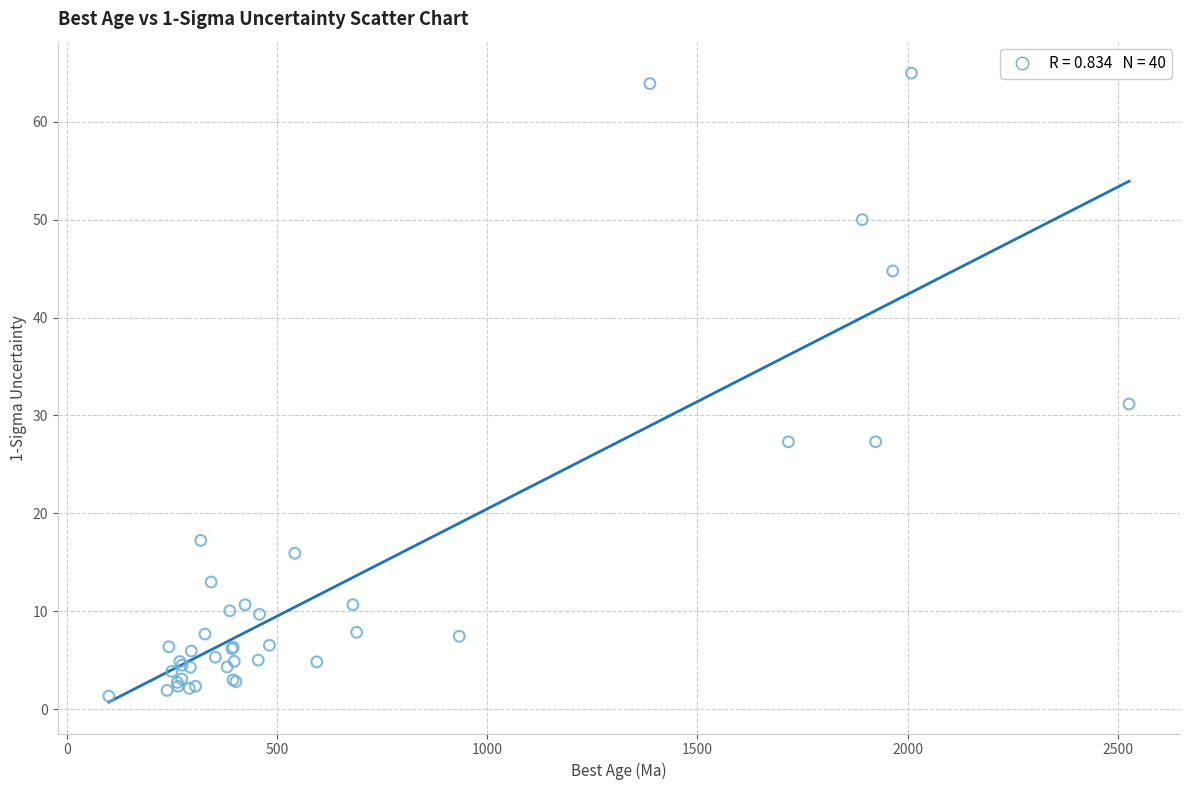

What Y value in the scatter plot is closest to 33?

31.2